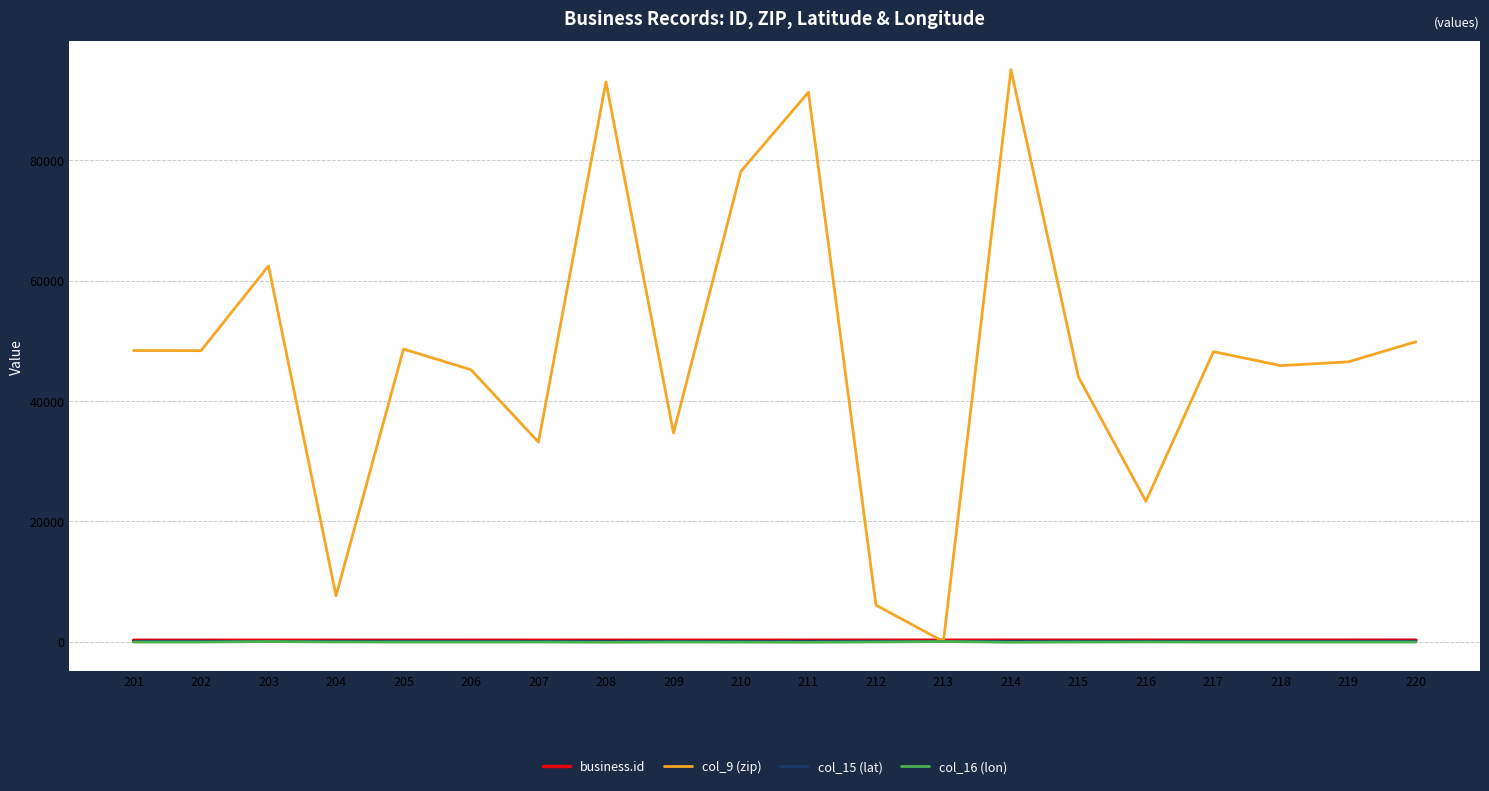

Is this an area chart (filled region under the line)?

No